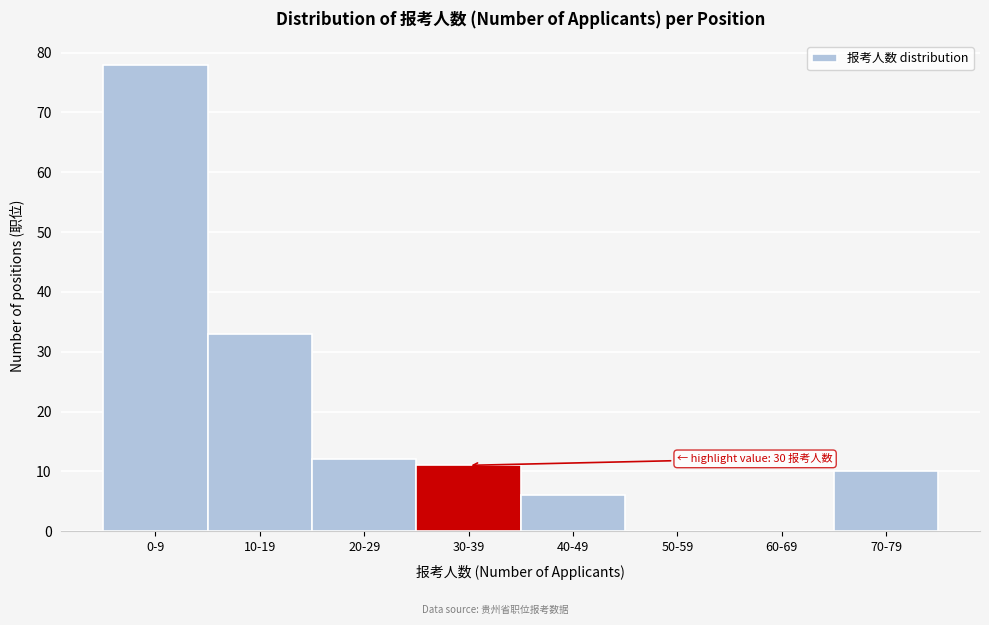

Reading right to left, transcribe all the data shown in this chart.

70-79=10	60-69=0	50-59=0	40-49=6	30-39=11	20-29=12	10-19=33	0-9=78